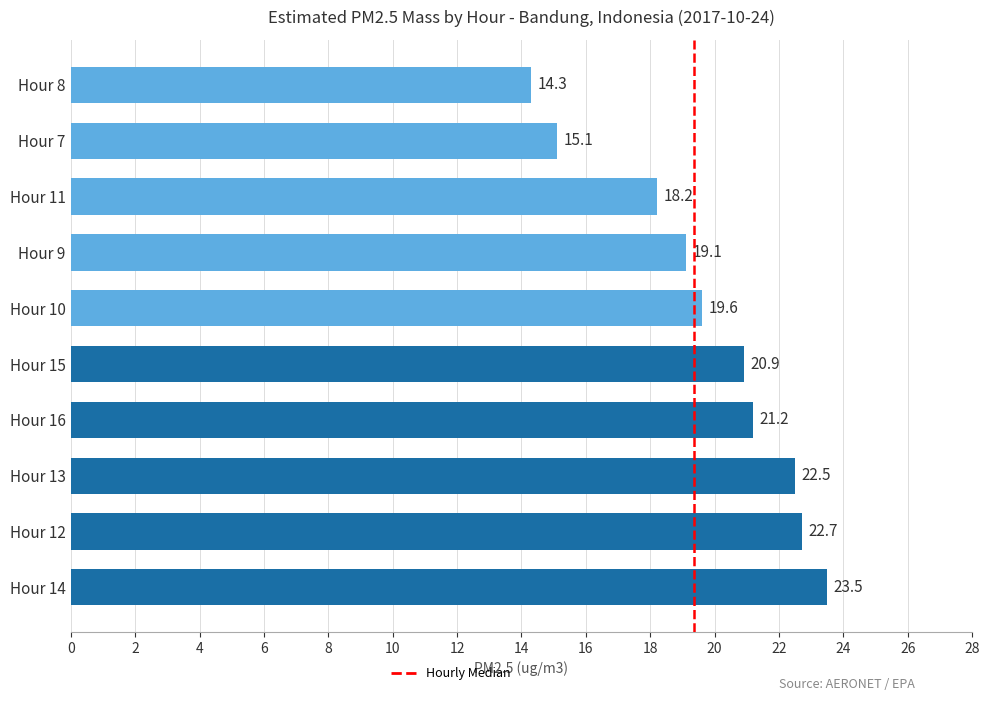

Where is the data nearest to the value 18?

Hour 11